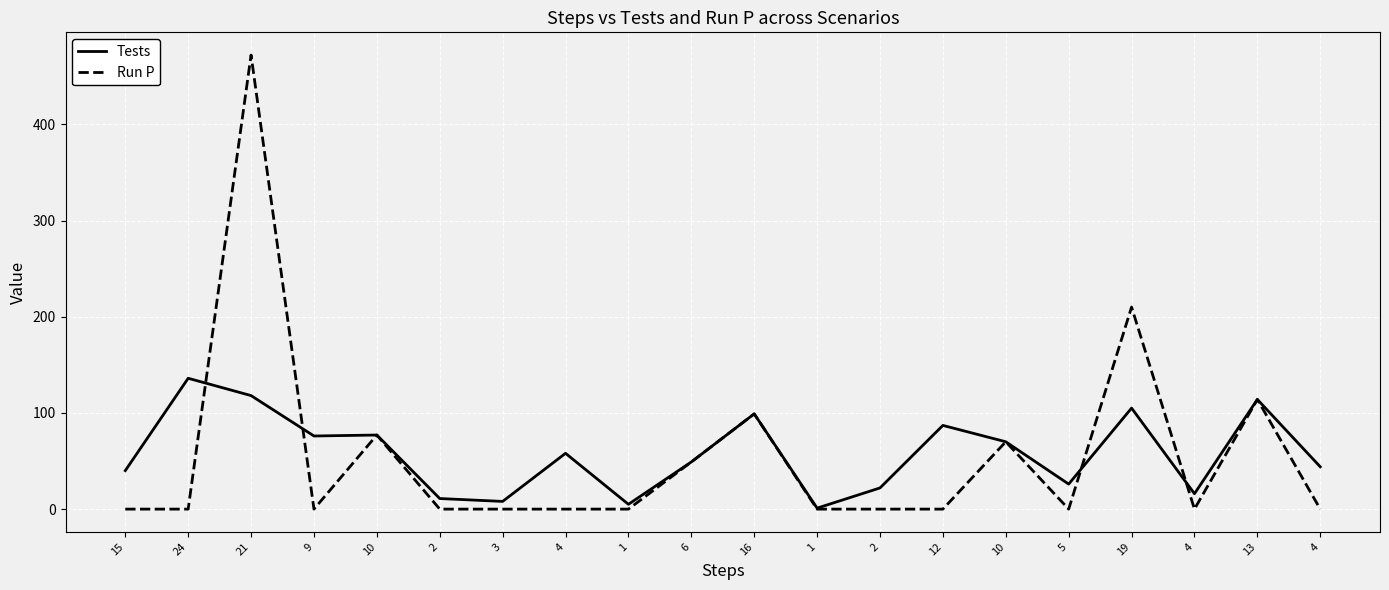

What are all the series names shown in the legend?

Tests, Run P